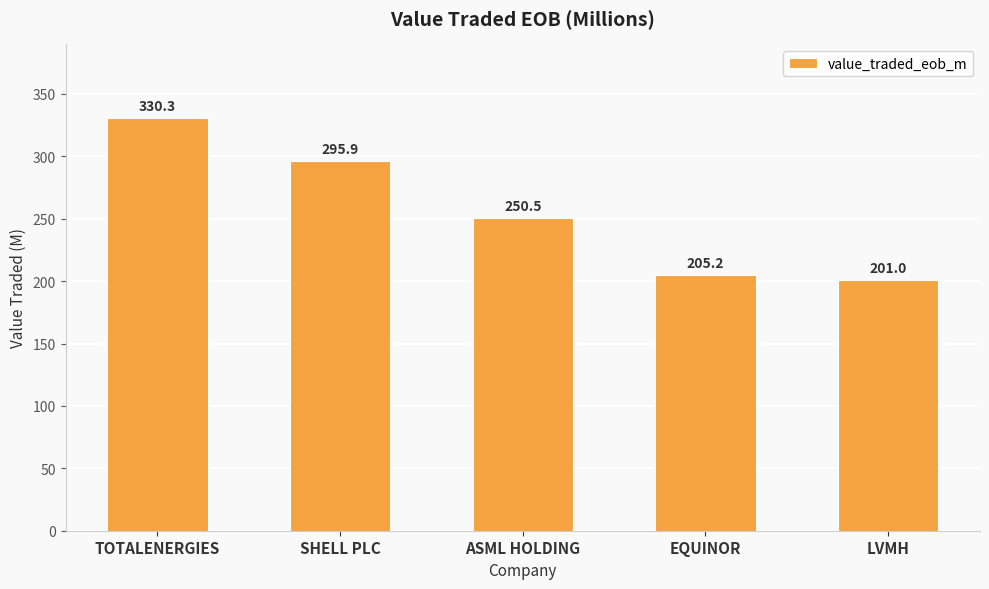

What is the value of the 3rd bar from the left?

250.5